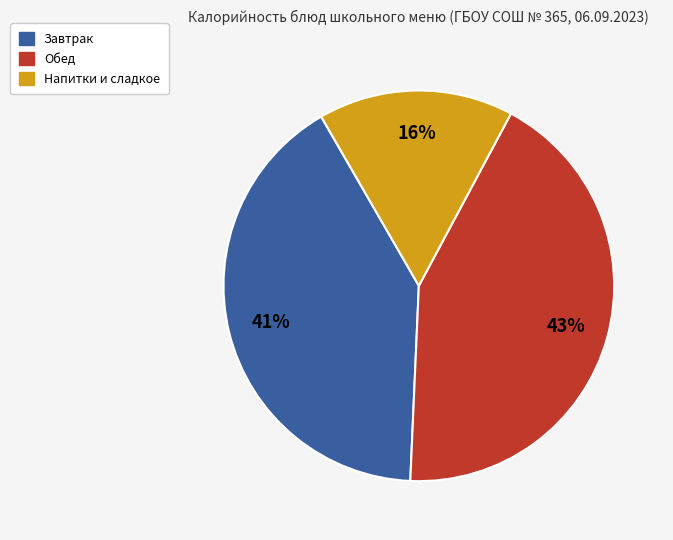

Does any single category account for the majority?

No